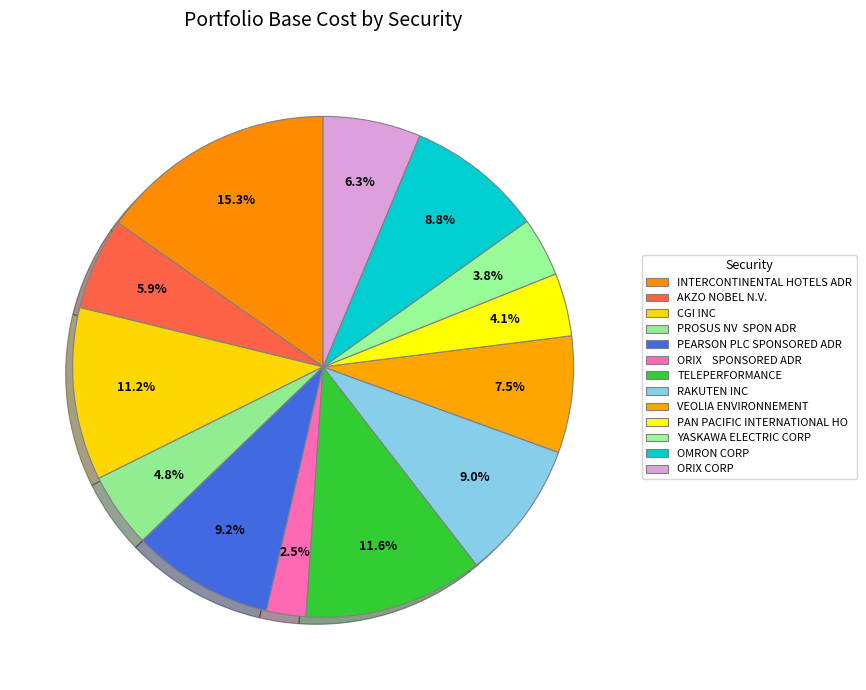

How many segments does this pie chart have?

13